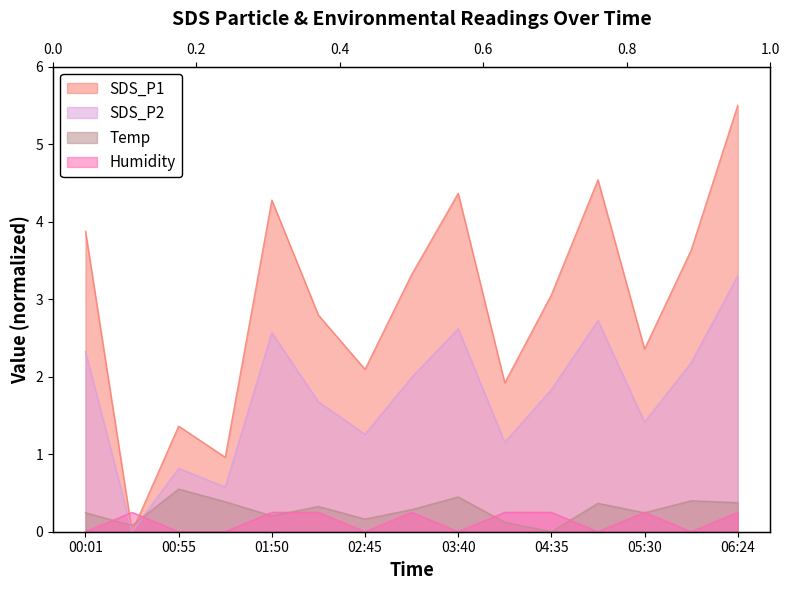

True or false: SDS_P1 and Temp cross at least once.

True